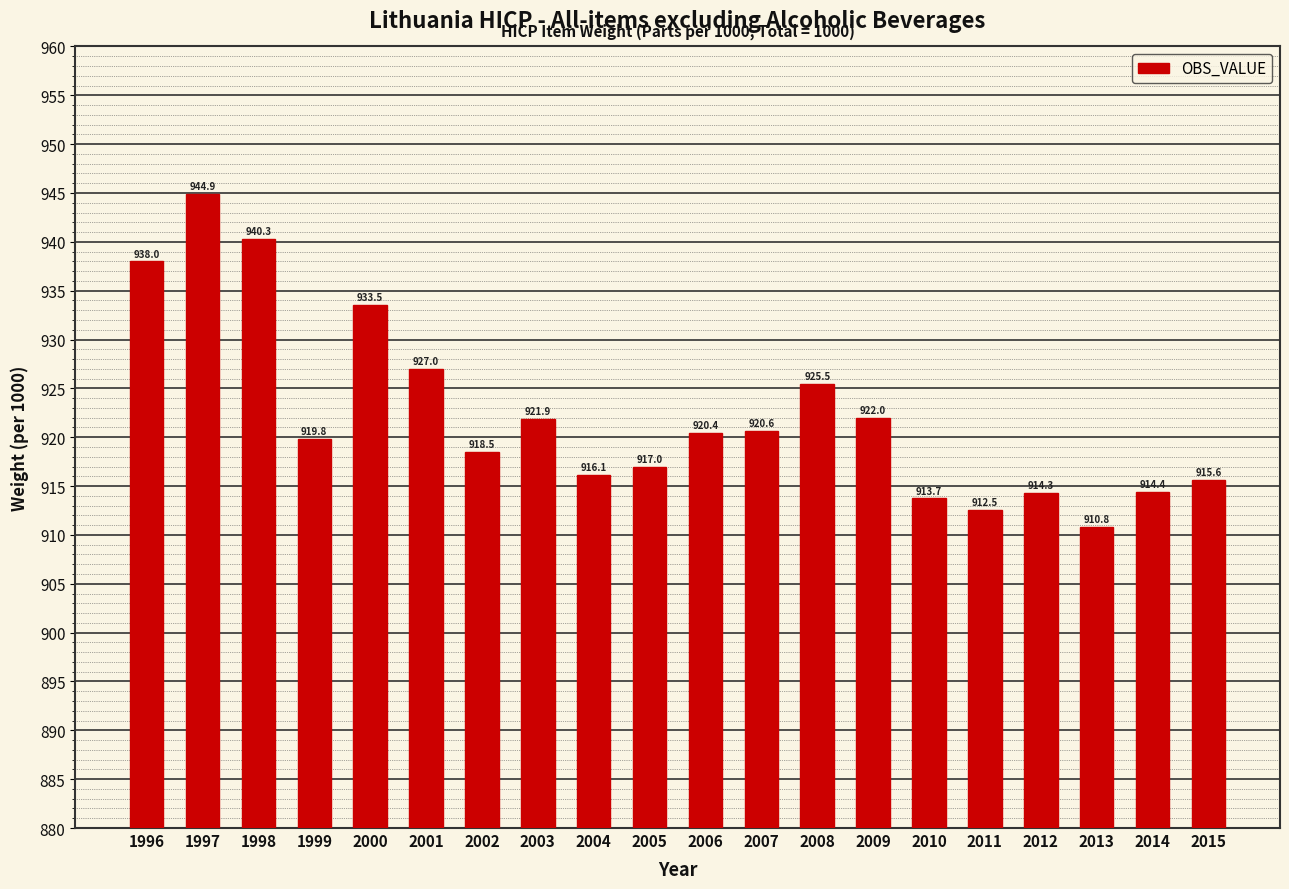

At which category does the chart reach its peak across all series?

1997